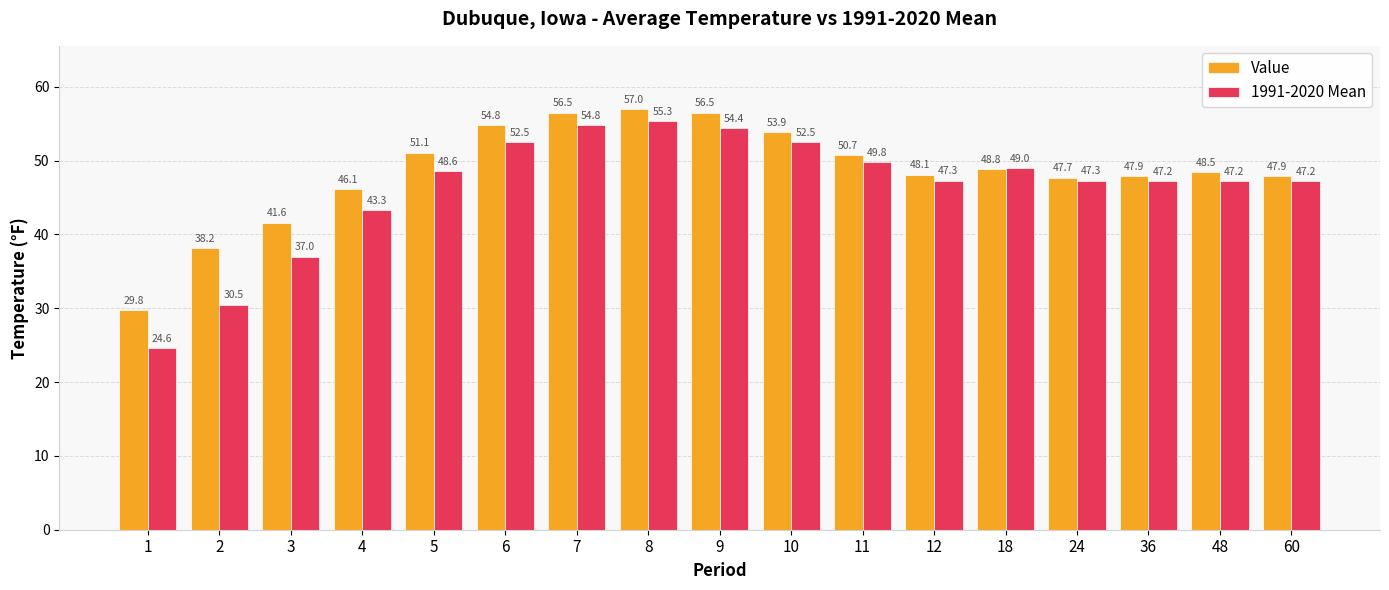

At which category does the chart reach its peak across all series?

8